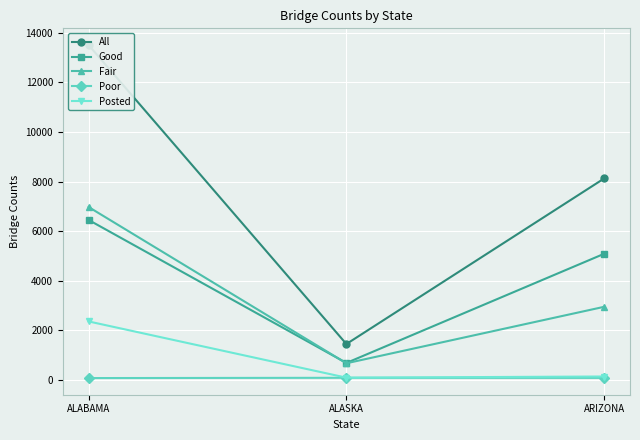

Which has a higher value, ARIZONA or ALASKA?

ARIZONA